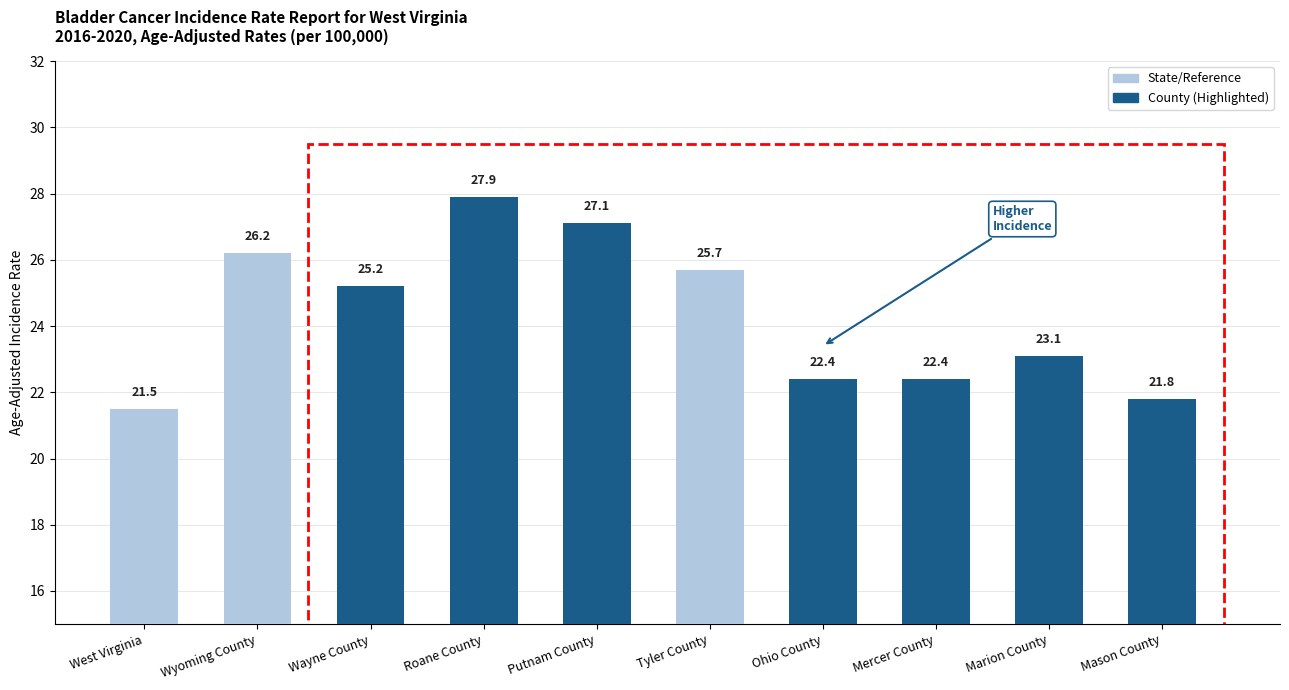

What is the difference between the maximum and minimum values?

6.4